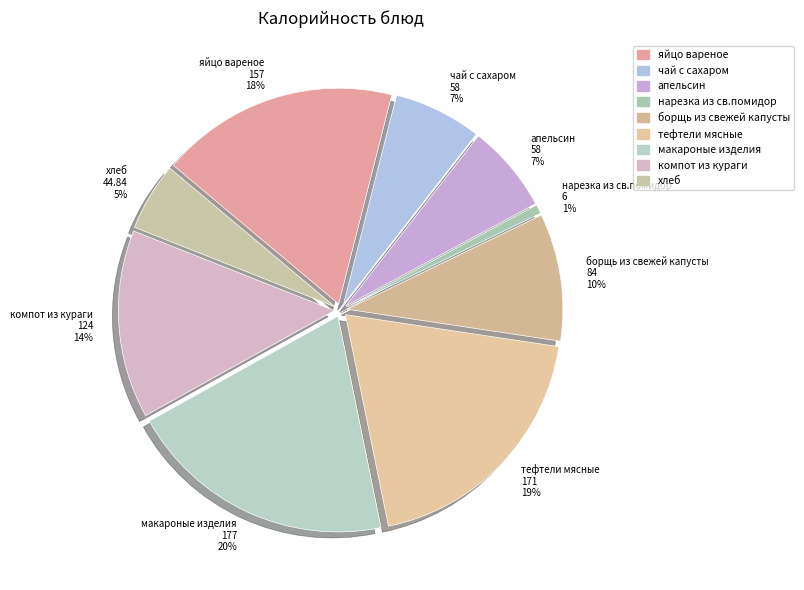

What portion of the pie excludes апельсин?

93.4%